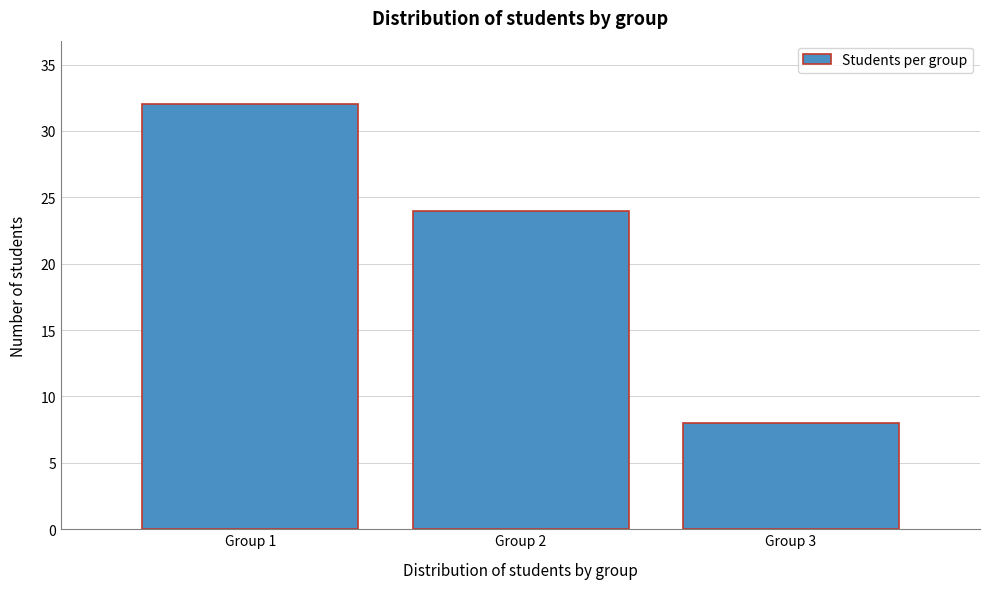

Reading right to left, extract all data points from this chart.

8	24	32